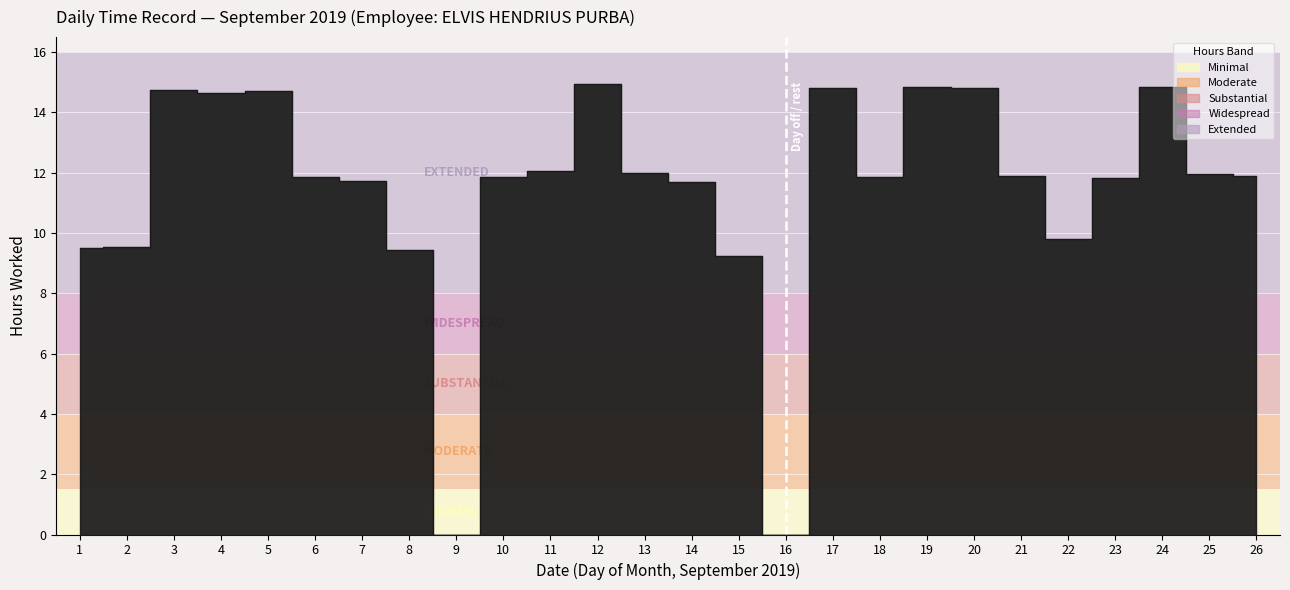

What is the sum of the values at 11 and 1?

21.5